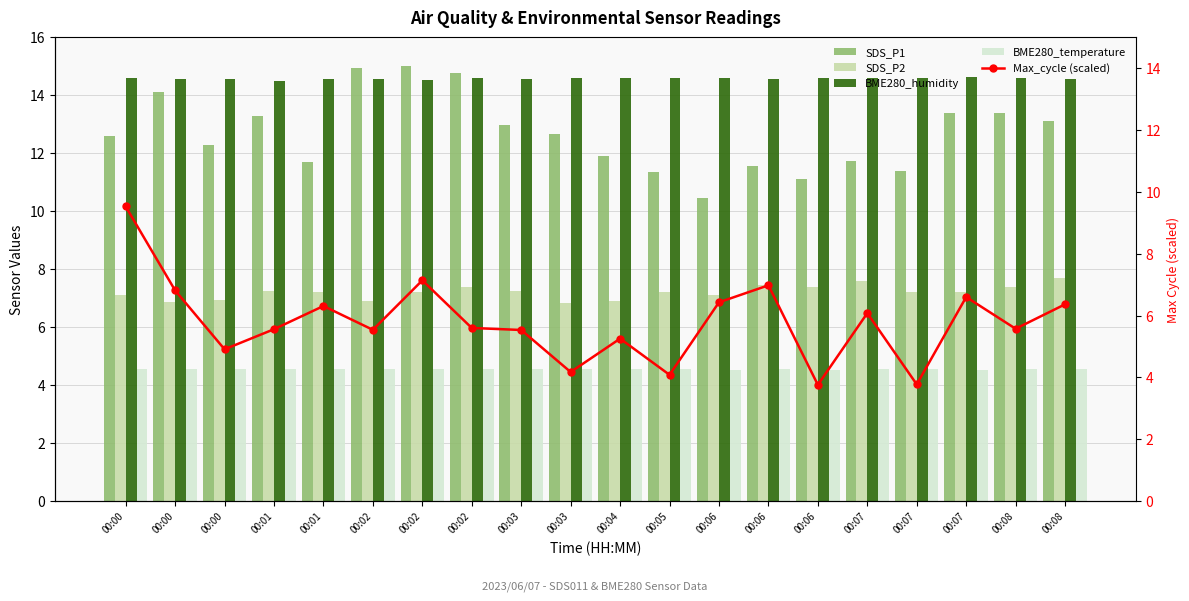

How many data points in SDS_P1 are less than 12?

8